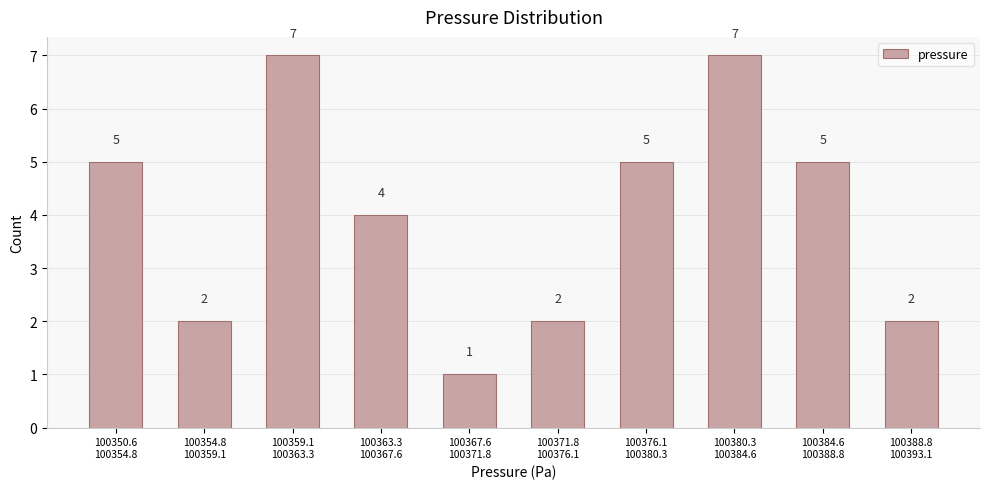

Reading right to left, list all the values displayed in this chart.

2	5	7	5	2	1	4	7	2	5